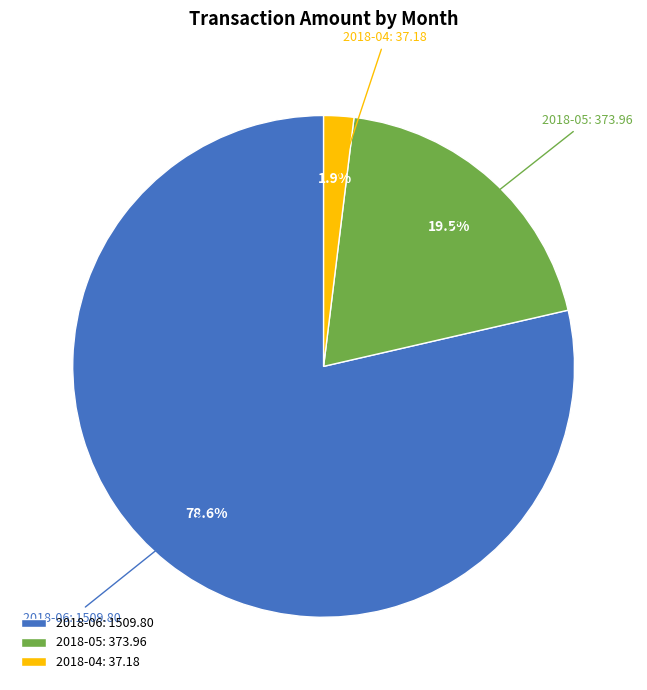

Count the number of slices in the pie.

3